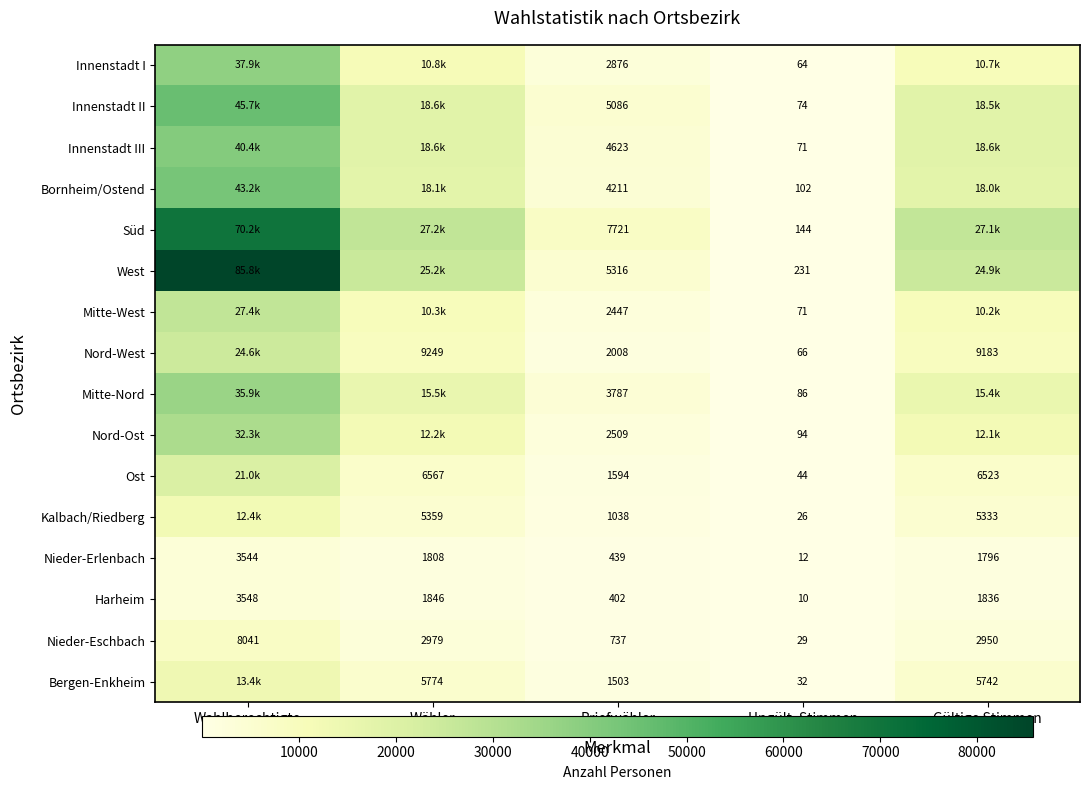

The Innenstadt II series shows 5086 at Briefwähler. True or false?

True